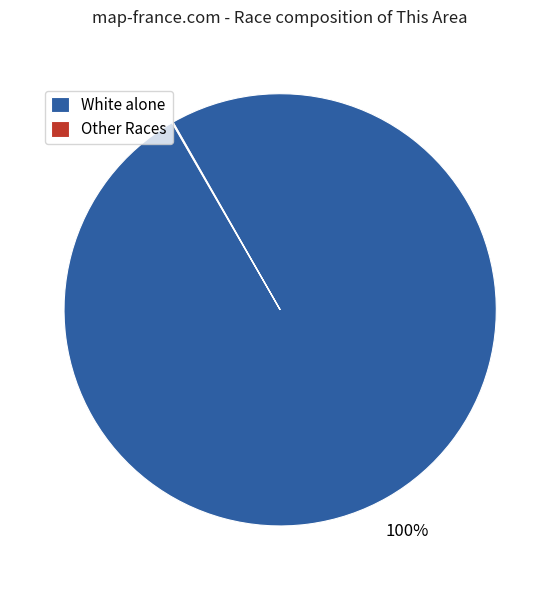

True or false: White alone accounts for 100% of the total.

True